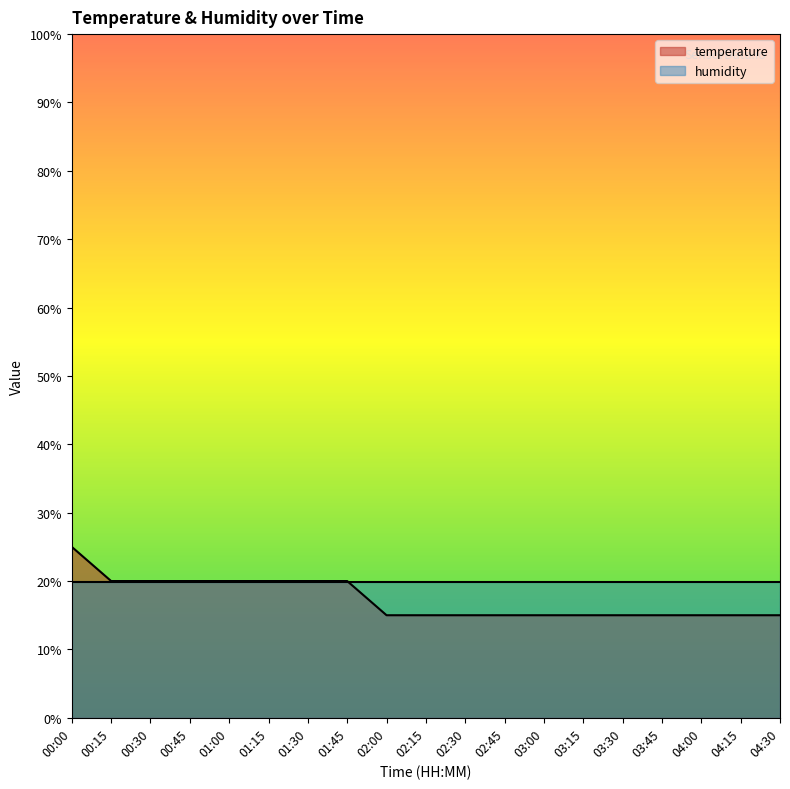

What is the label of the 17th point from the right?

00:30